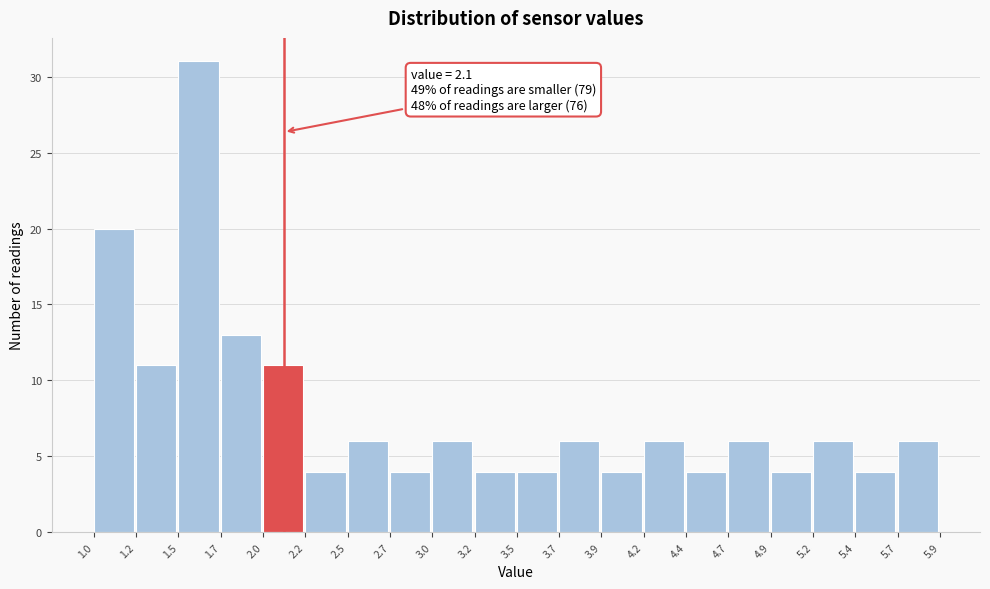

Which range on the x-axis has the tallest bar?

1.5 to 1.7